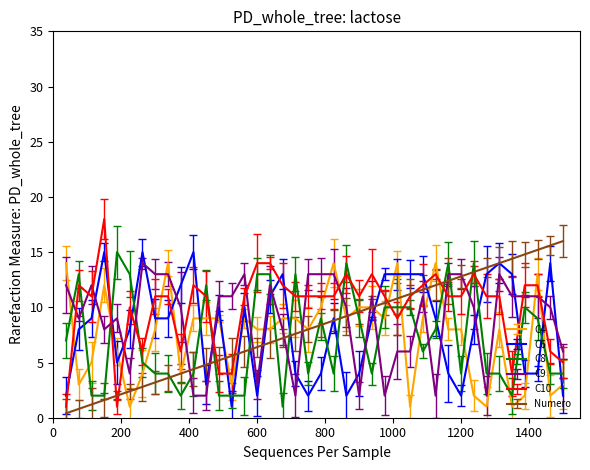

What is the maximum value for C9?

14.0